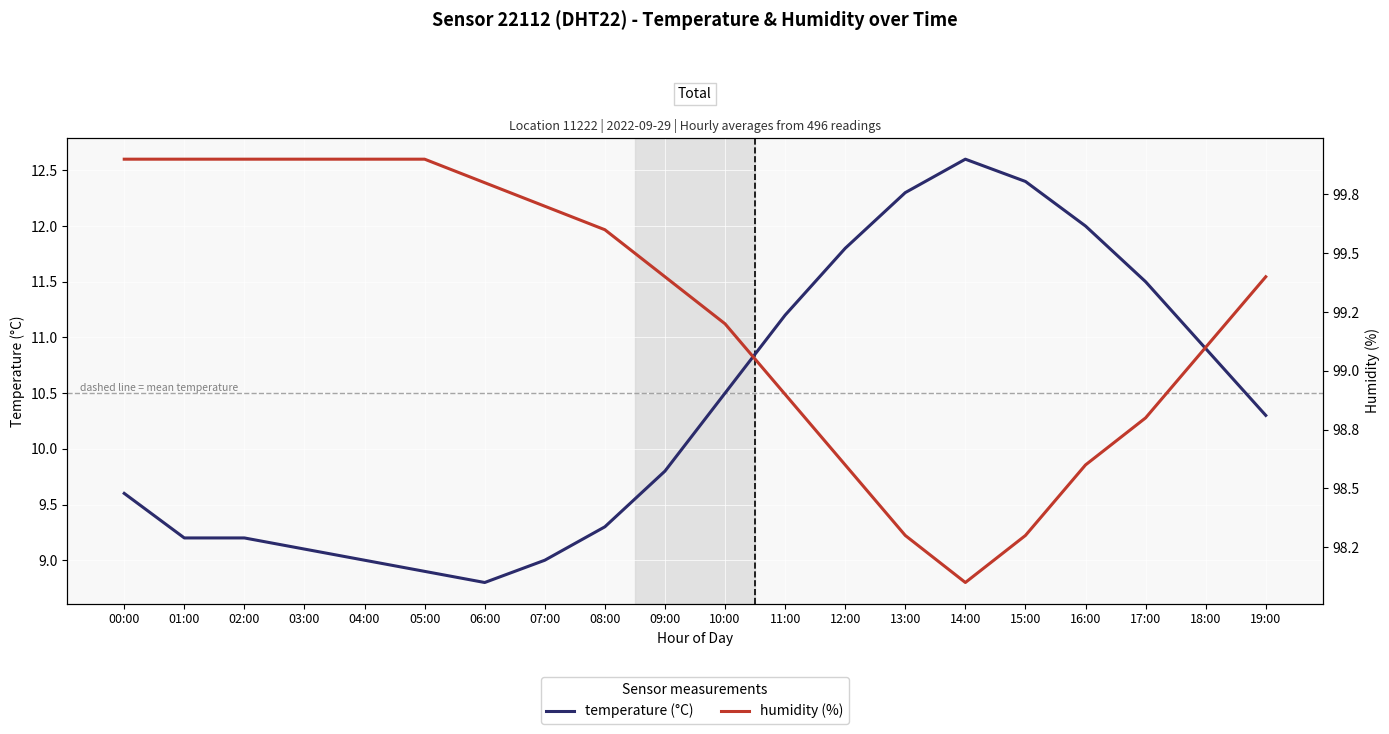

Is the value of humidity at 15:00 greater than the value of temperature at 11:00?

Yes